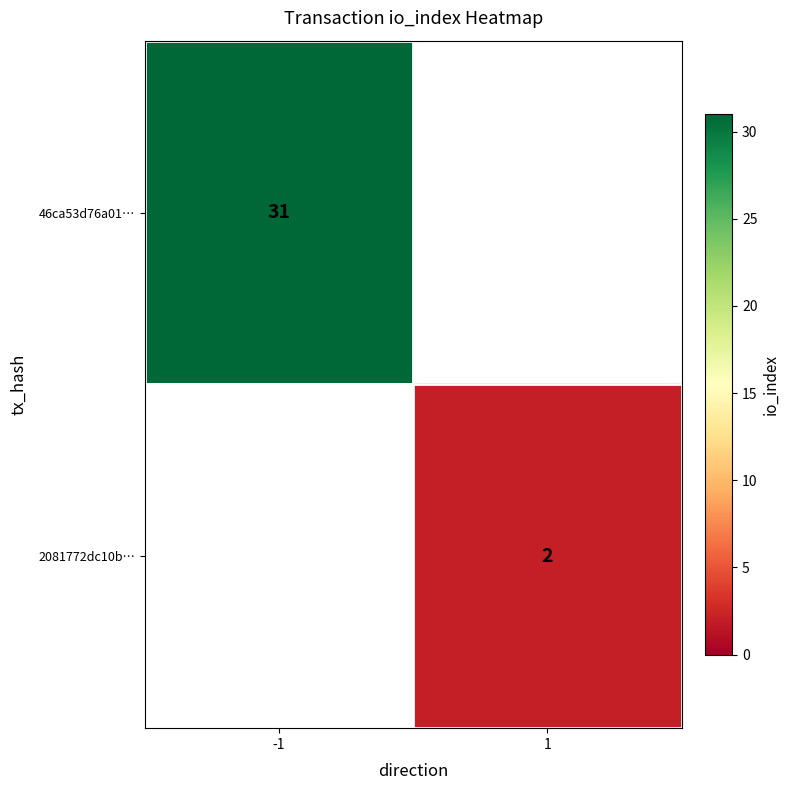

What is the smallest value displayed?

2.0